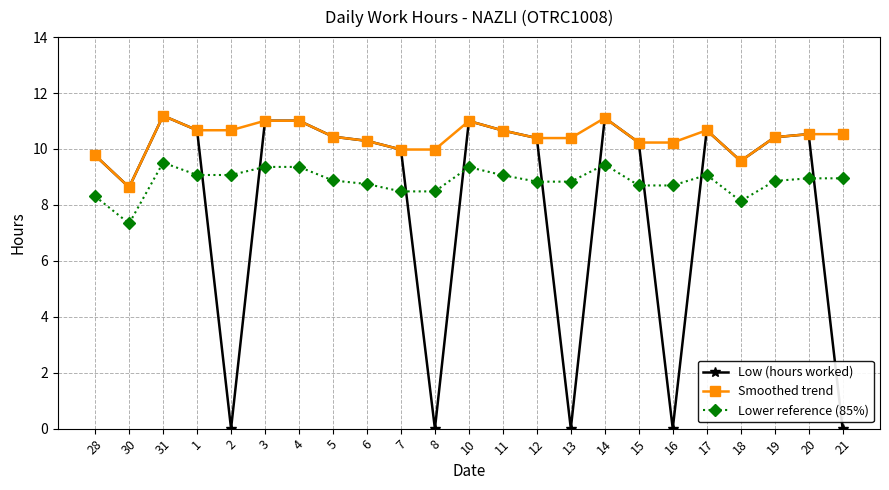

What is the label of the 17th point from the left?

15